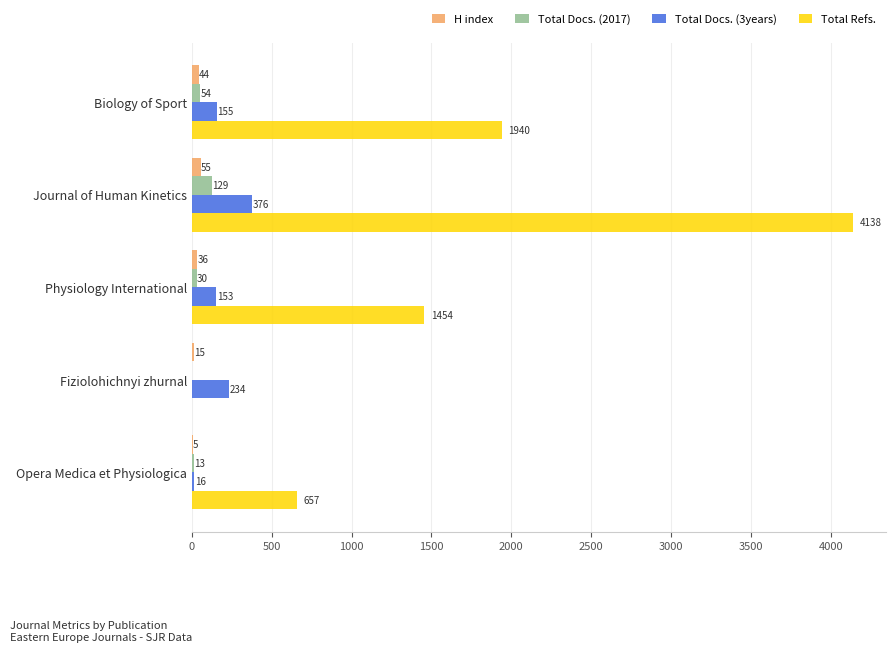

Is it true that Total Docs. (2017) equals 30 at Physiology International?

True